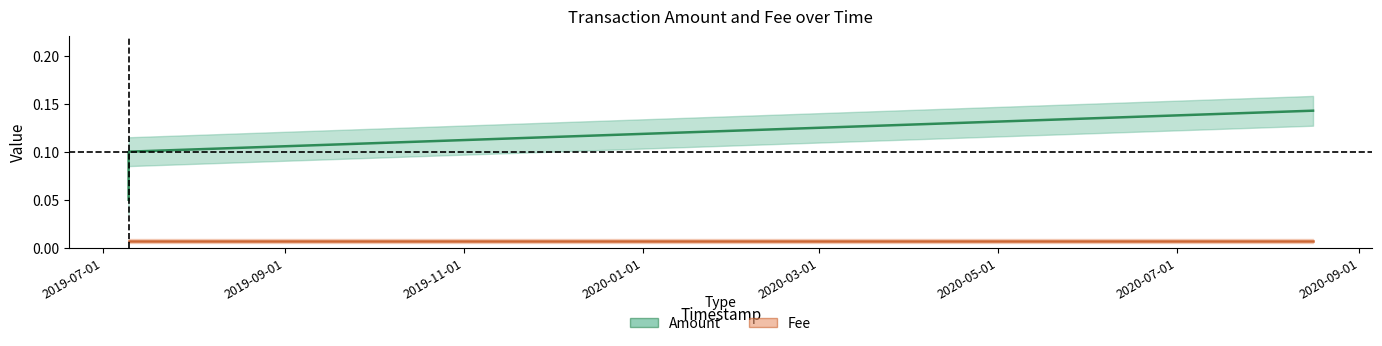

Which series has the largest range (max minus min)?

Amount